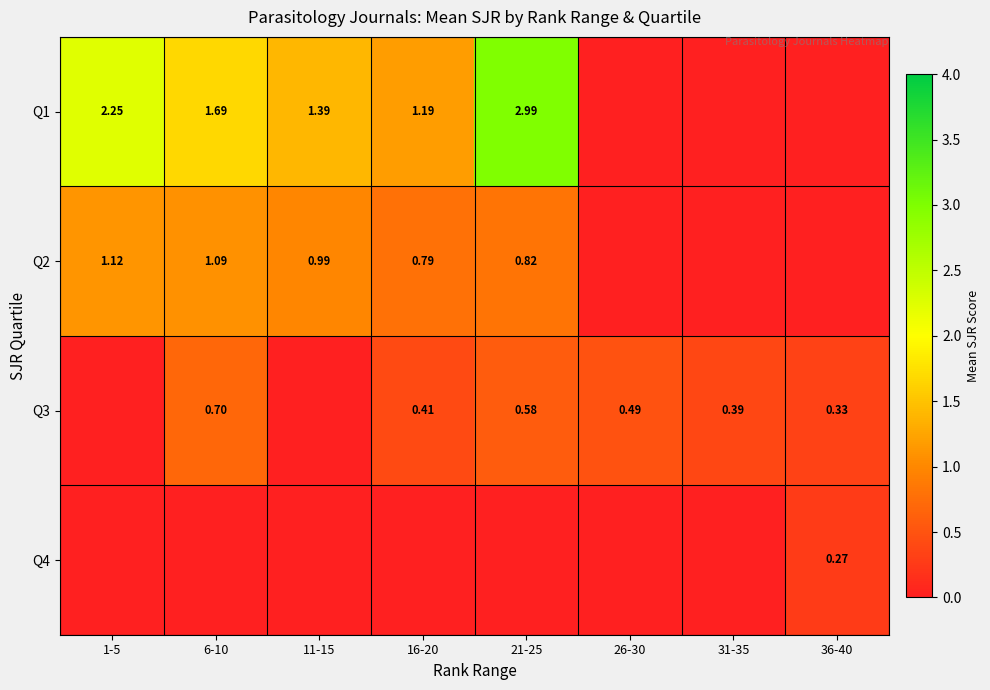

What is the average value of the Q1 series?

1.2